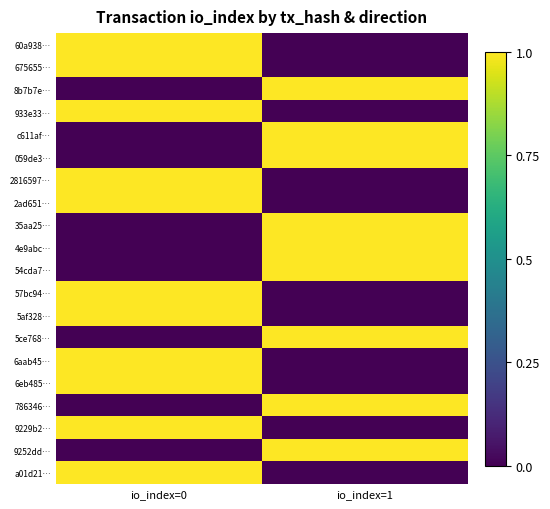

At which category is the sum across all series the highest?

io_index=0